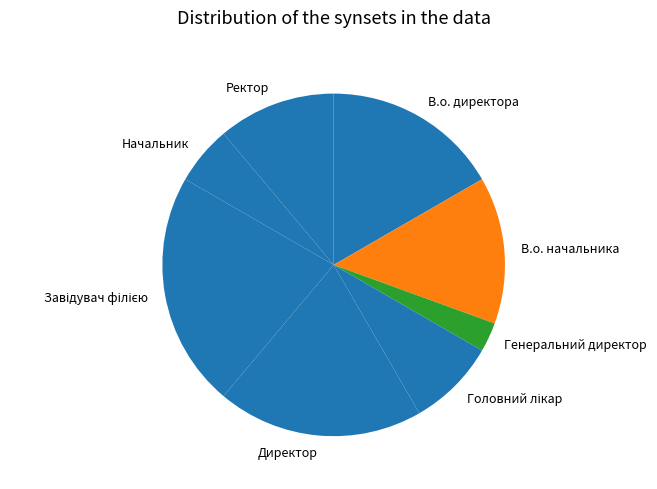

Which slice is the smallest?

Генеральний директор